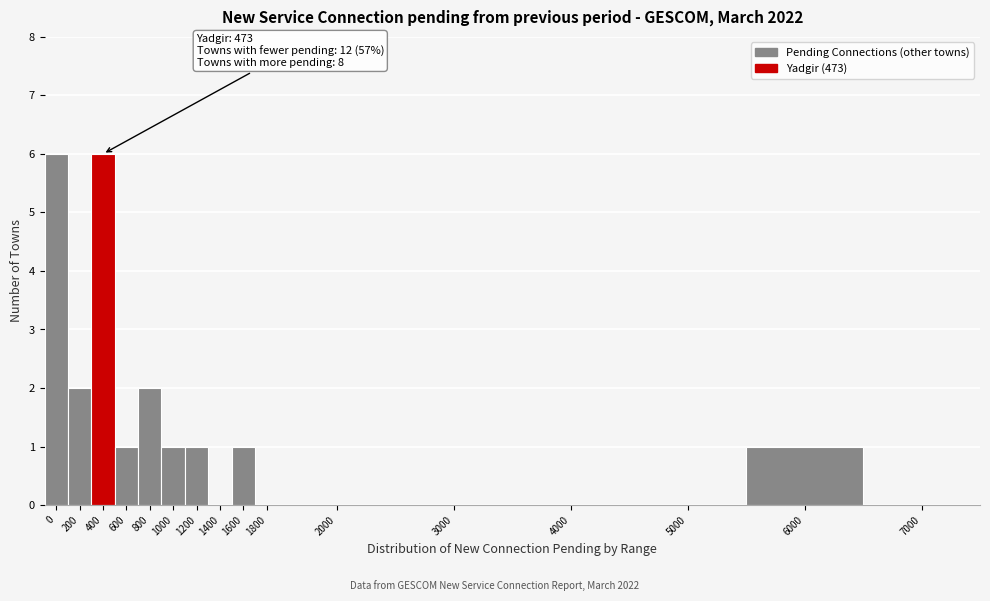

Reading left to right, extract all data points from this chart.

0=6	200=2	400=6	600=1	800=2	1000=1	1200=1	1400=0	1600=1	1800=0	2000=0	3000=0	4000=0	5000=0	6000=1	7000=0